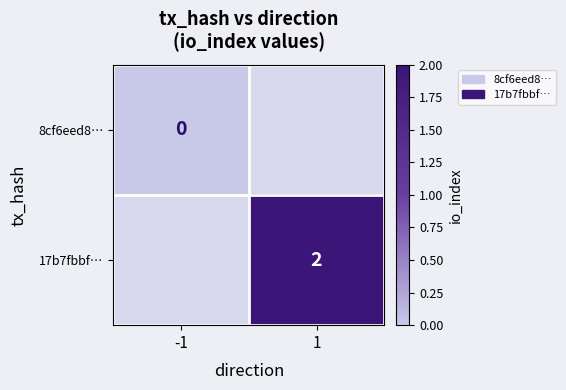

The value of 17b7fbbf… at 1 is 3. True or false?

False